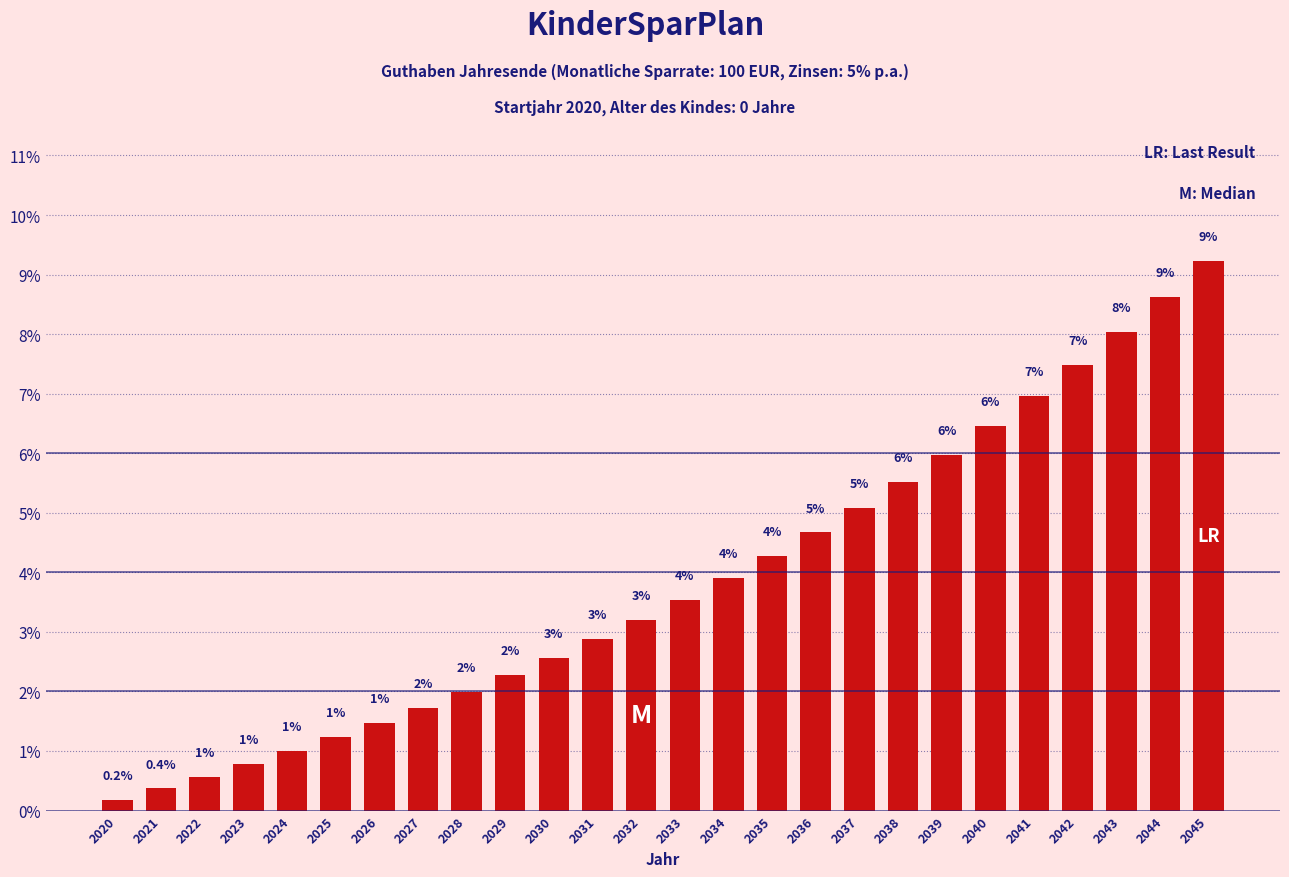

The chart shows a value of 1.0 at 2024. True or false?

True